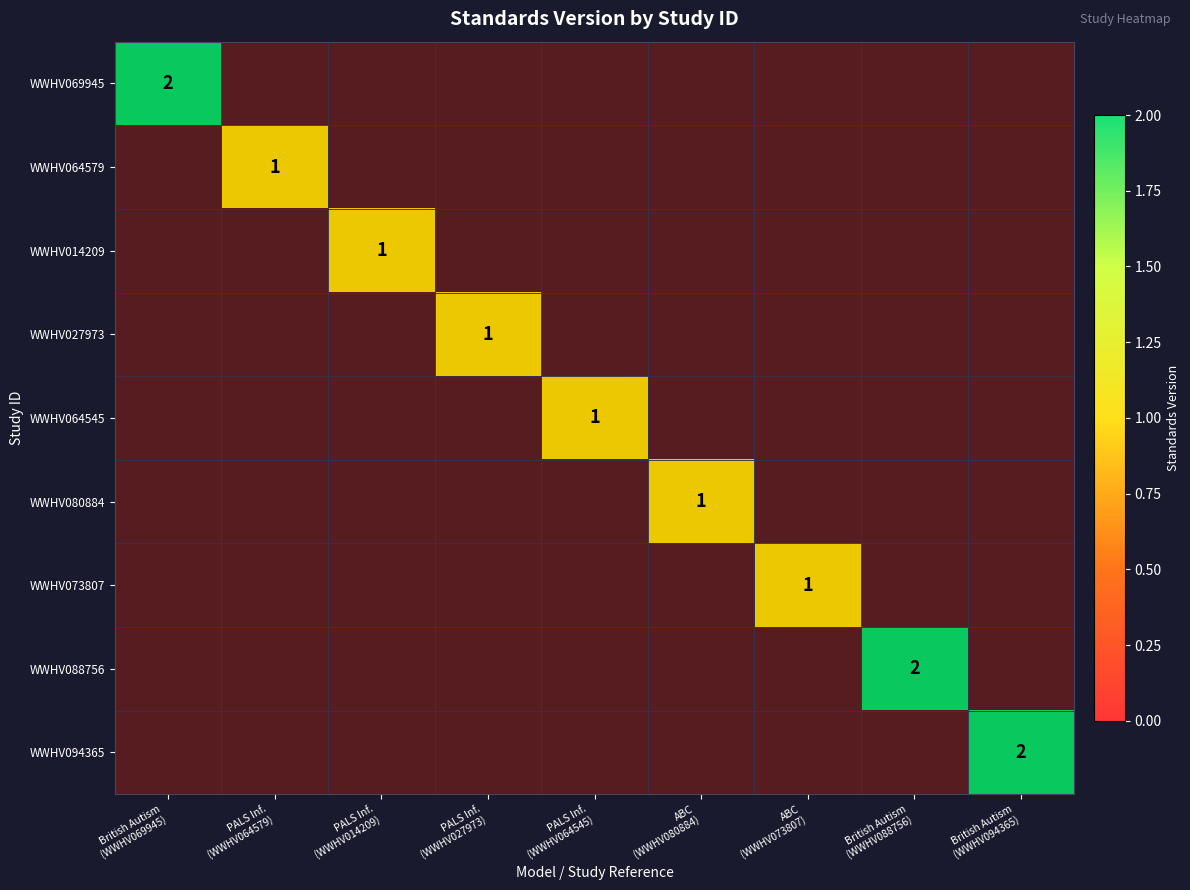

Is the value of WWHV064545 at ABC (WWHV080884) greater than the value of WWHV073807 at PALS Inf. (WWHV064579)?

No